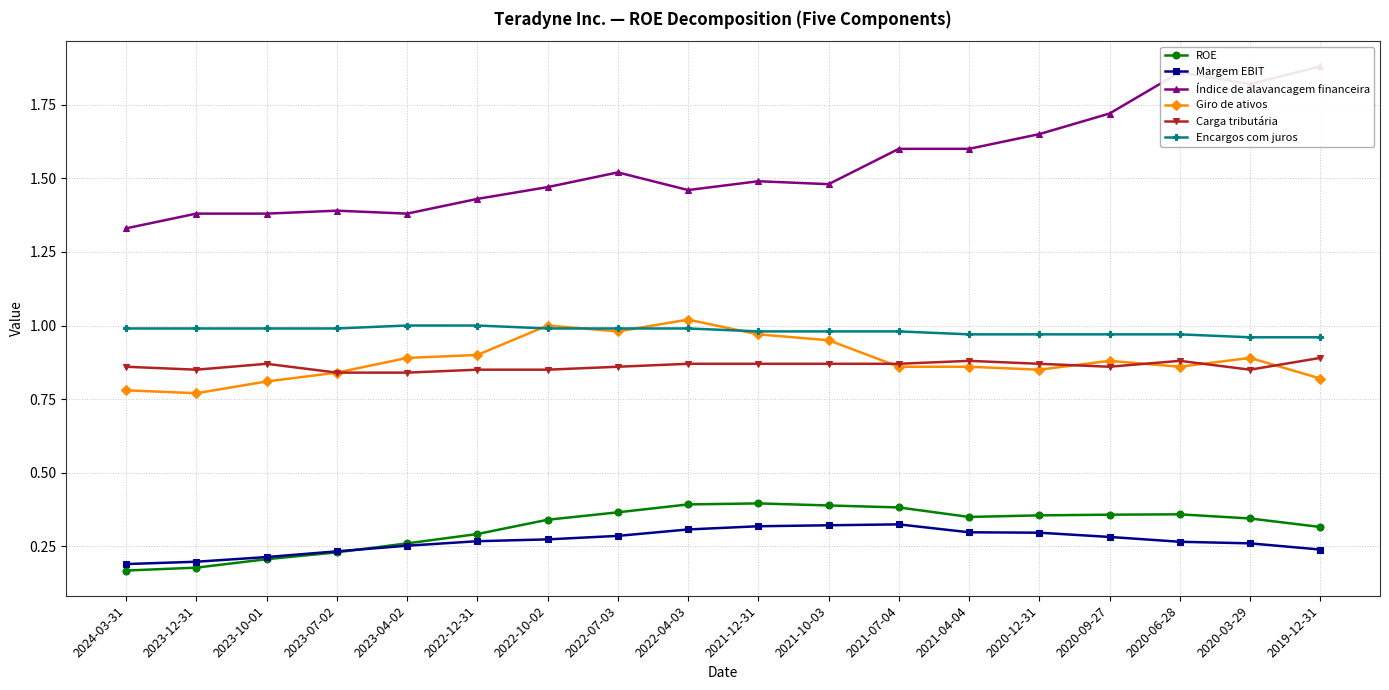

True or false: Margem EBIT and Índice de alavancagem financeira intersect in this chart.

False